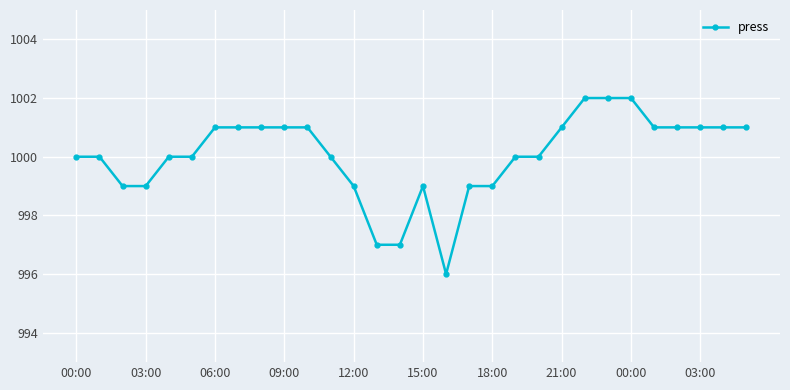

What is the value of the 27th point from the left?

1001